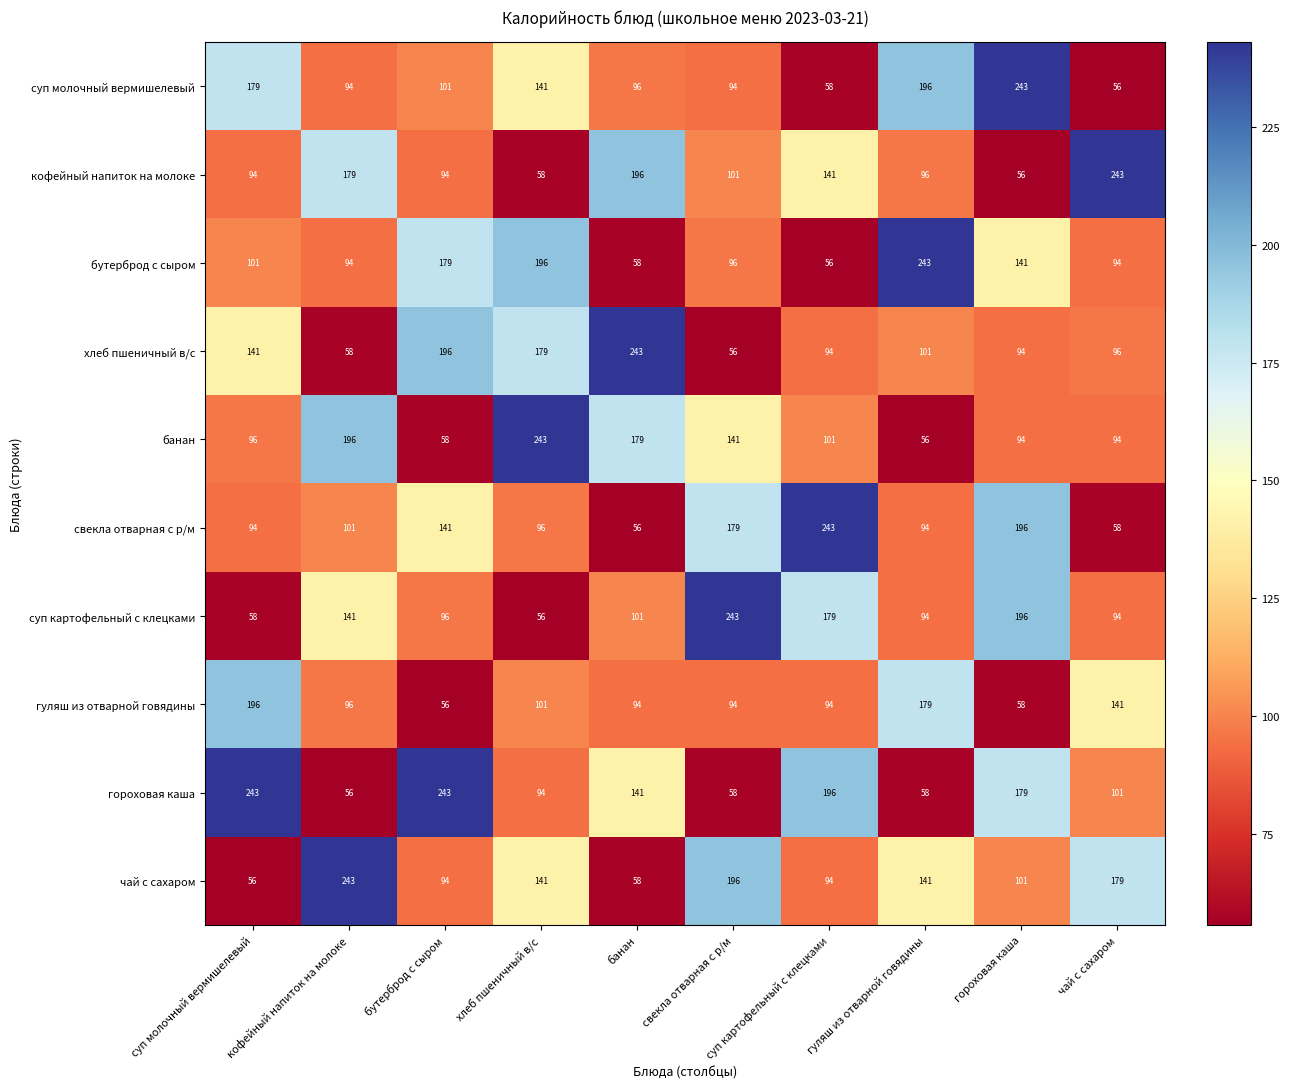

What is the difference between the maximum and second lowest values in the суп молочный вермишелевый series?

185